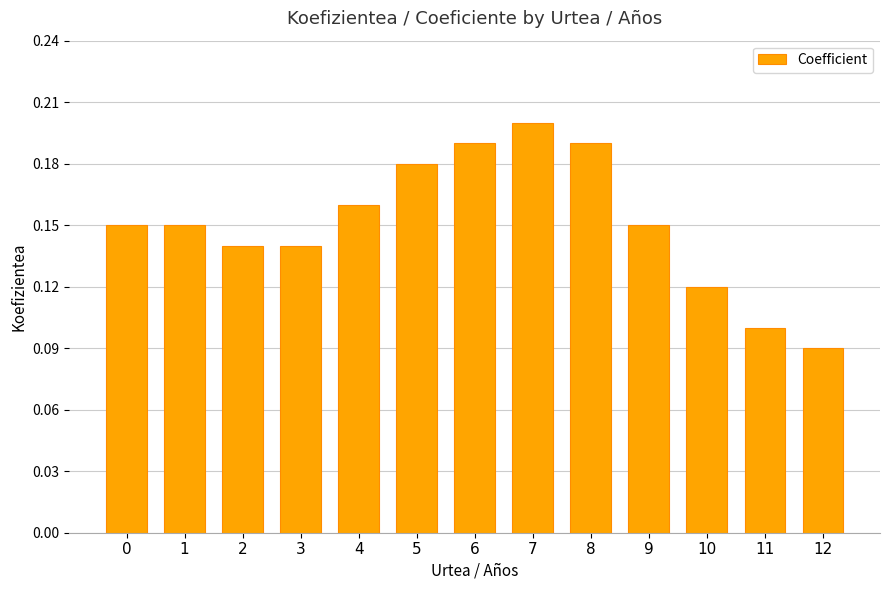

Where is the data nearest to the value 0?

12